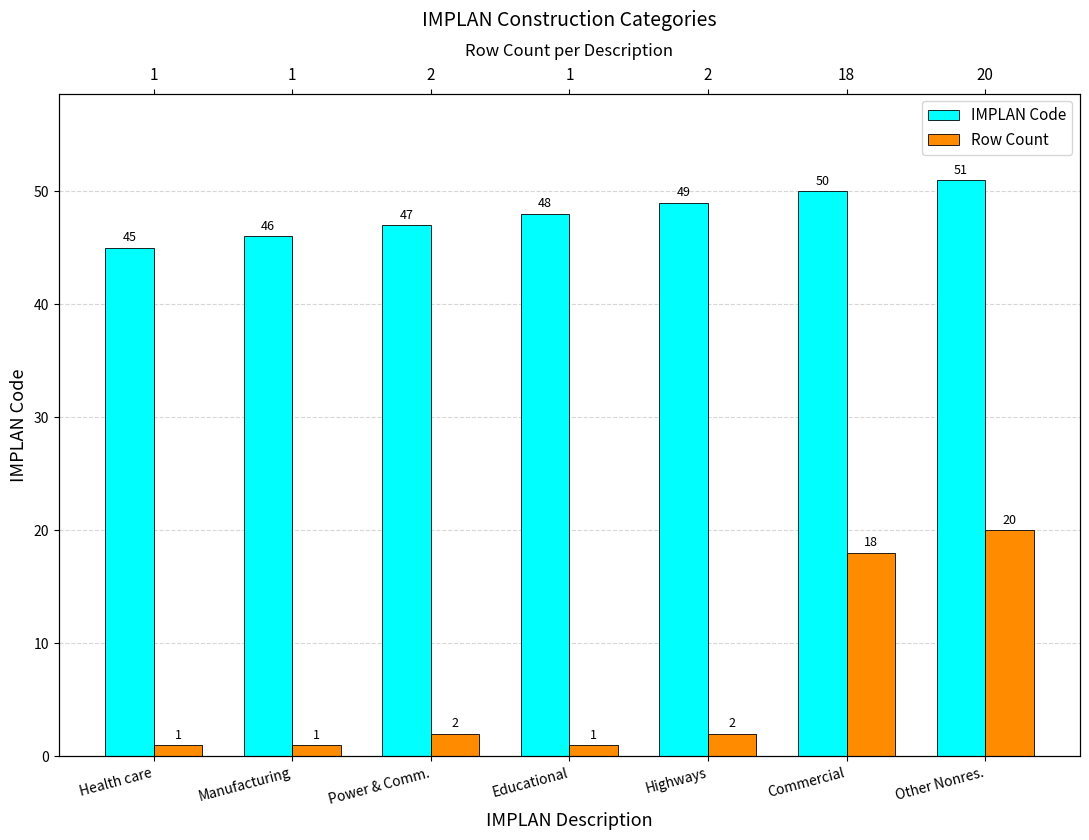

The value of Row Count at Other Nonres. is 20. True or false?

True